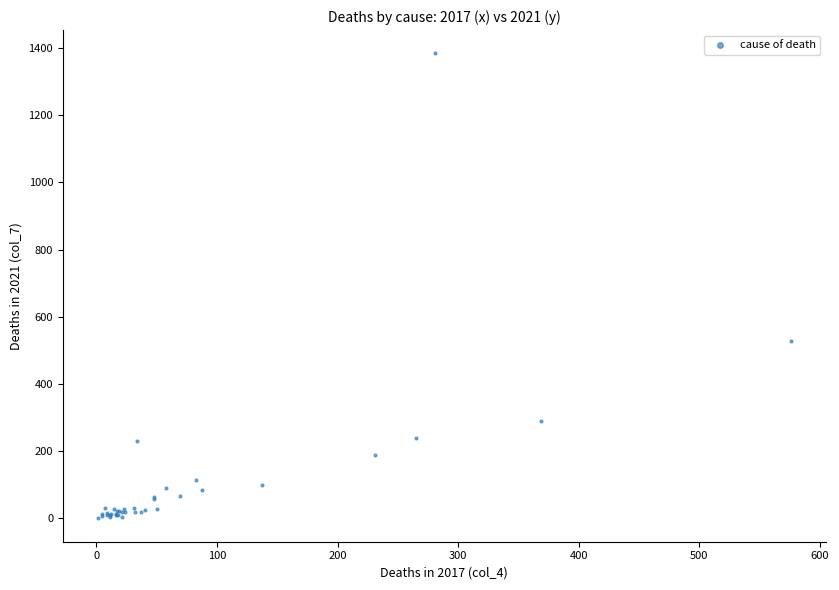

What Y value in the scatter plot is closest to 692?

527